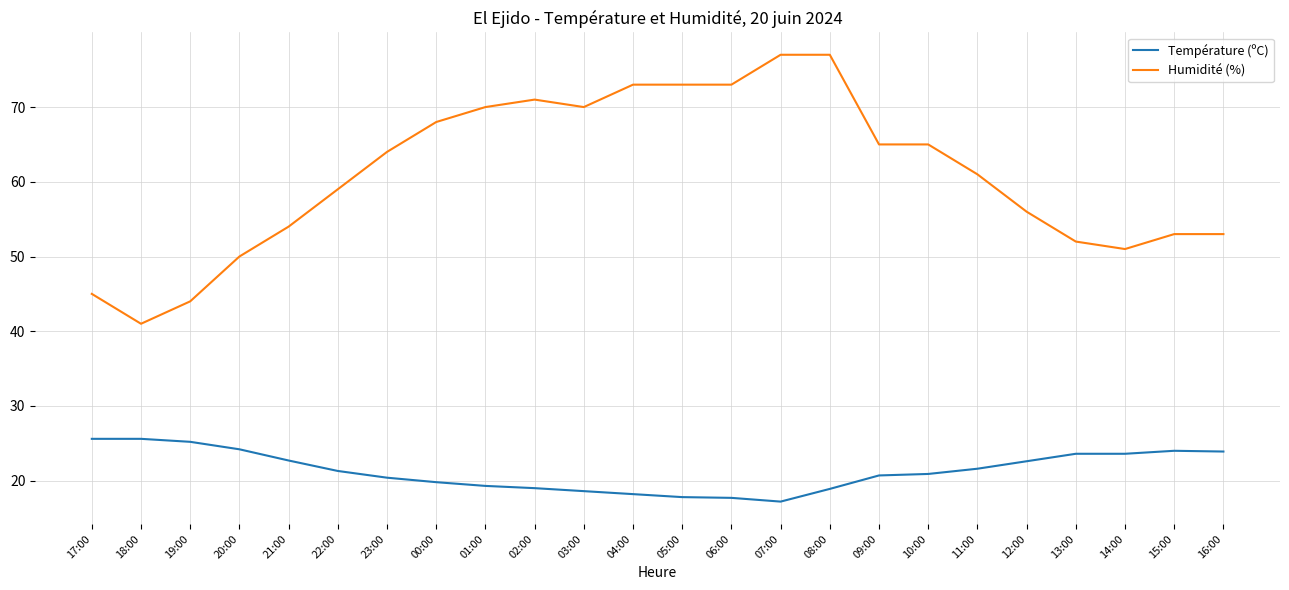

What is the total value across all series at 09:00?

85.7